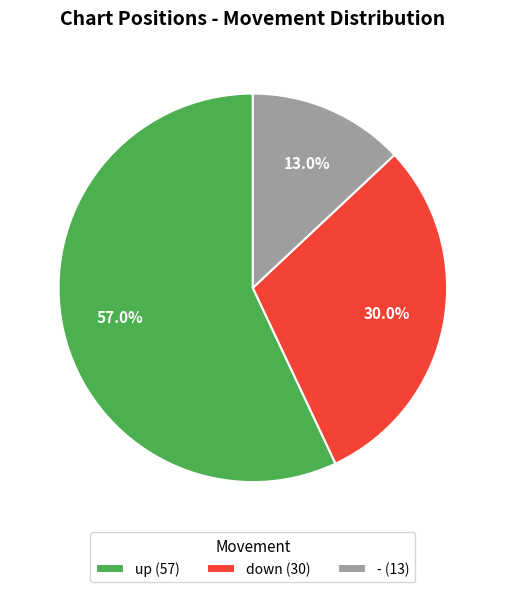

Rank the categories by value from lowest to highest.

-, down, up